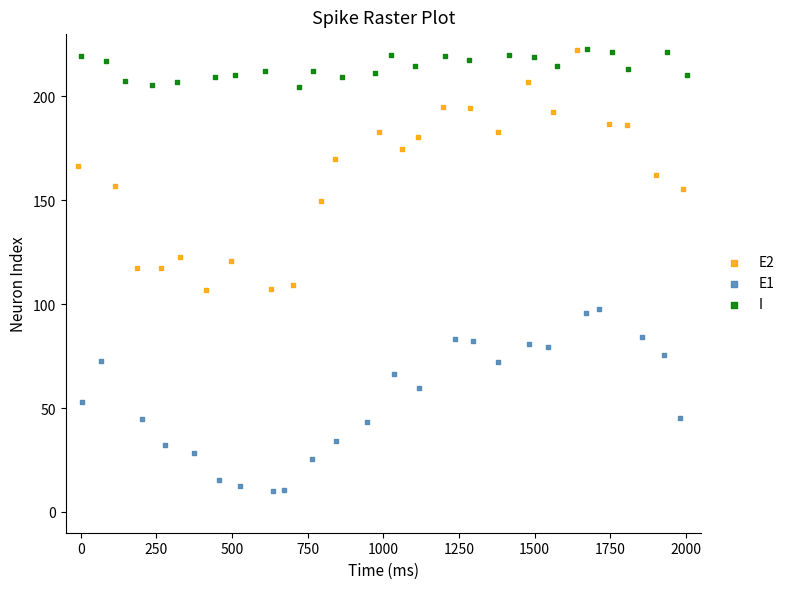

Which series has the widest spread of Y values?

E2